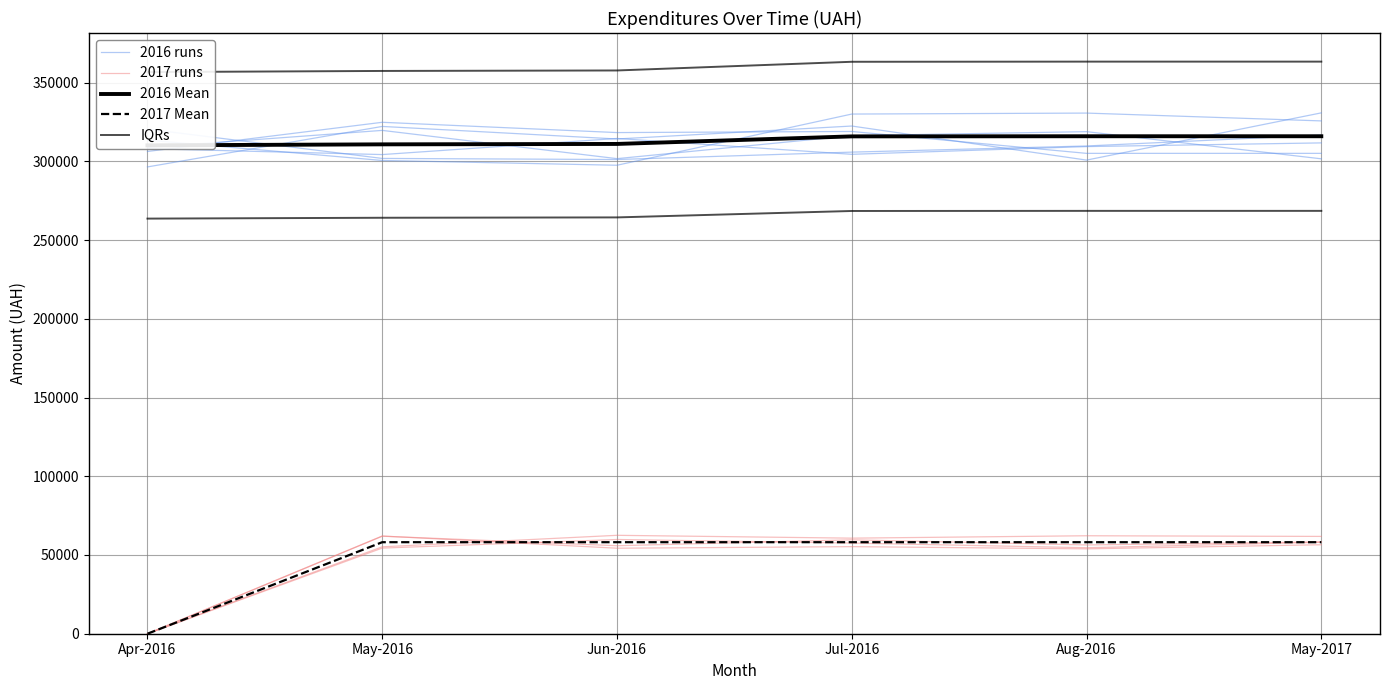

Reading left to right, transcribe all the data shown in this chart.

2016 runs: Apr-2016=306241.3	May-2016=324768.7	Jun-2016=318241.8	Jul-2016=318940.6	Aug-2016=305042.5	May-2017=305041.8
2017 runs: Apr-2016=0.0	May-2016=54382.8	Jun-2016=59837.7	Jul-2016=57567.8	Aug-2016=54609.4	May-2017=58079.5
2016 Mean: Apr-2016=310132.2	May-2016=310762.2	Jun-2016=311026.2	Jul-2016=315824.7	Aug-2016=315909.2	May-2017=315909.2
2017 Mean: Apr-2016=0.0	May-2016=58124.4	Jun-2016=58124.4	Jul-2016=58124.4	Aug-2016=58124.4	May-2017=58124.4
IQRs: Apr-2016=356652.0	May-2016=357376.5	Jun-2016=357680.1	Jul-2016=363198.4	Aug-2016=363295.6	May-2017=363295.6